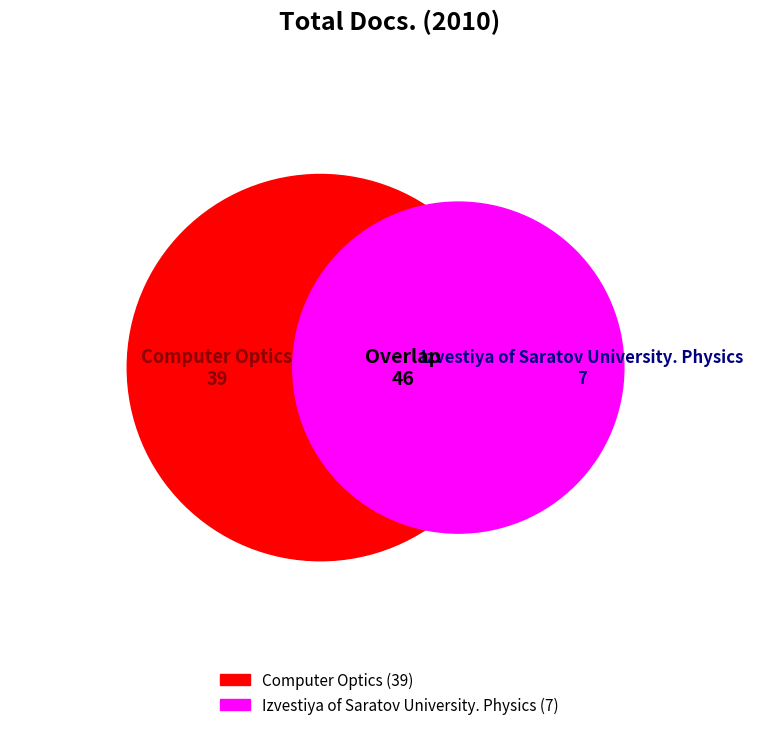

Combined, what portion of the pie is Izvestiya of Saratov University. Physics and Computer Optics?

100.0%